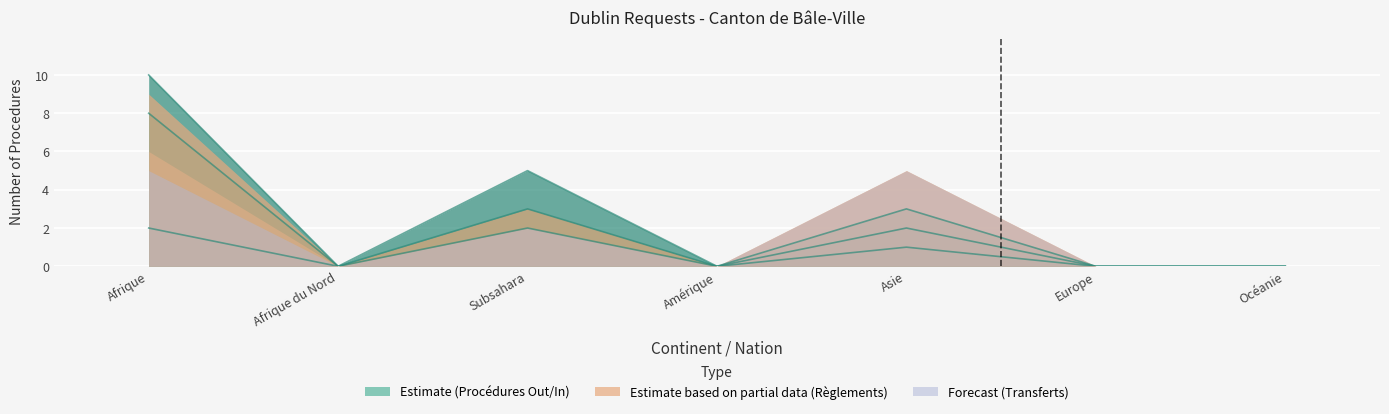

True or false: Procédures Out and Procédures In intersect in this chart.

False